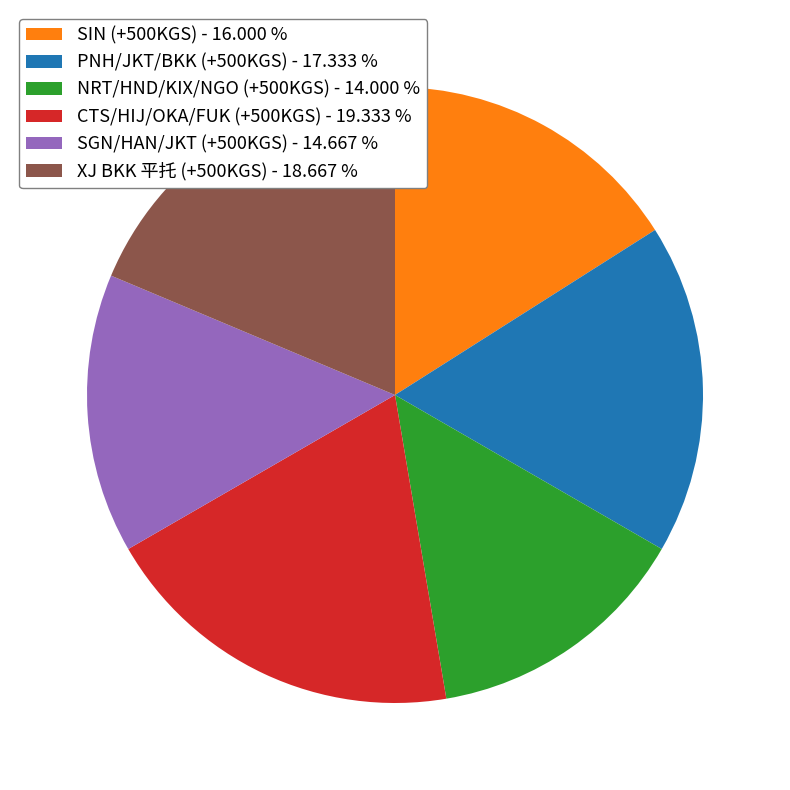

Combined, do CTS/HIJ/OKA/FUK (+500KGS) - 19.333 % and SIN (+500KGS) - 16.000 % account for over 50%?

No